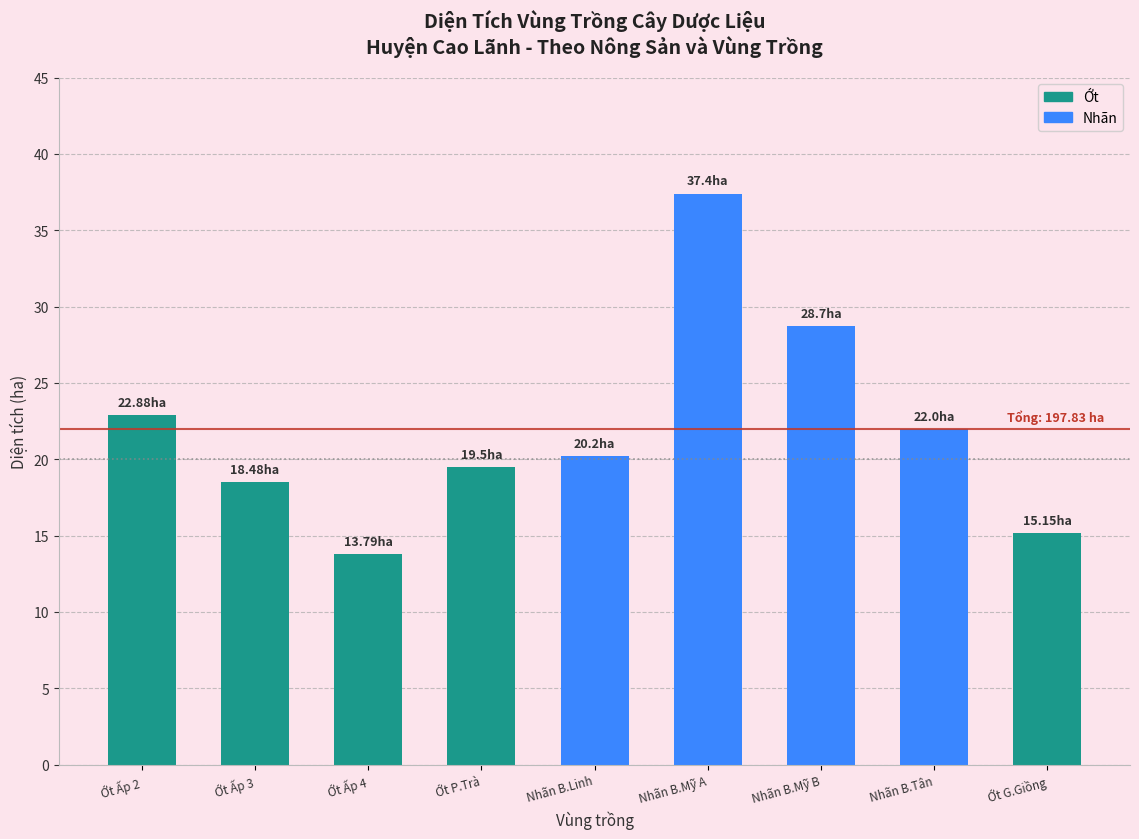

Reading left to right, list all the values displayed in this chart.

Ớt Ấp 2=22.9	Ớt Ấp 3=18.5	Ớt Ấp 4=13.8	Ớt P.Trà=19.5	Nhãn B.Linh=20.2	Nhãn B.Mỹ A=37.4	Nhãn B.Mỹ B=28.7	Nhãn B.Tân=22.0	Ớt G.Giồng=15.2